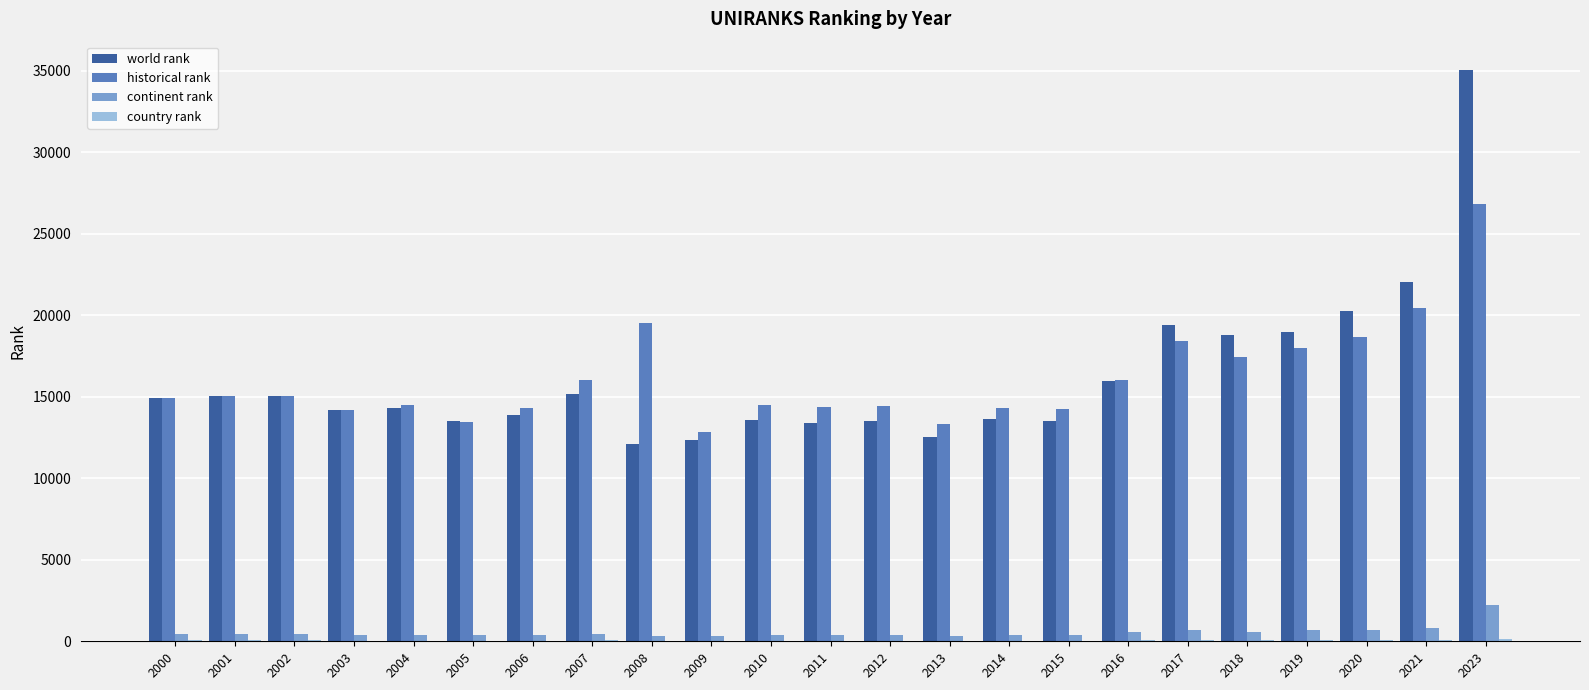

At which label does world rank reach its peak?

2023